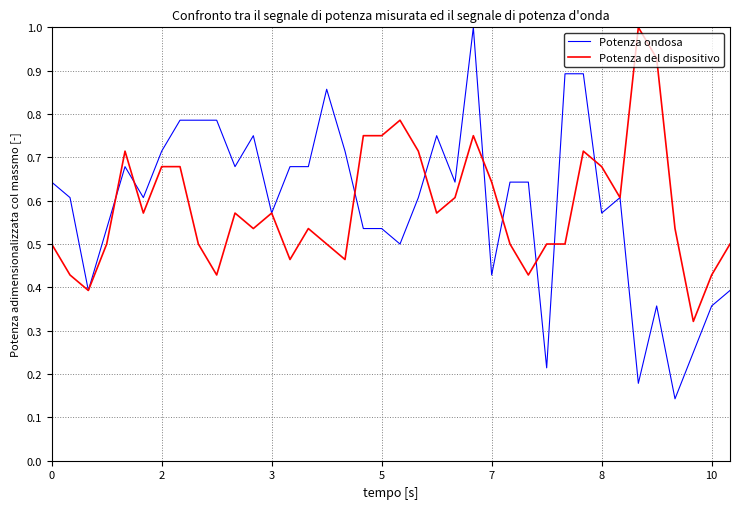

Which series has the largest total across all categories?

Potenza ondosa